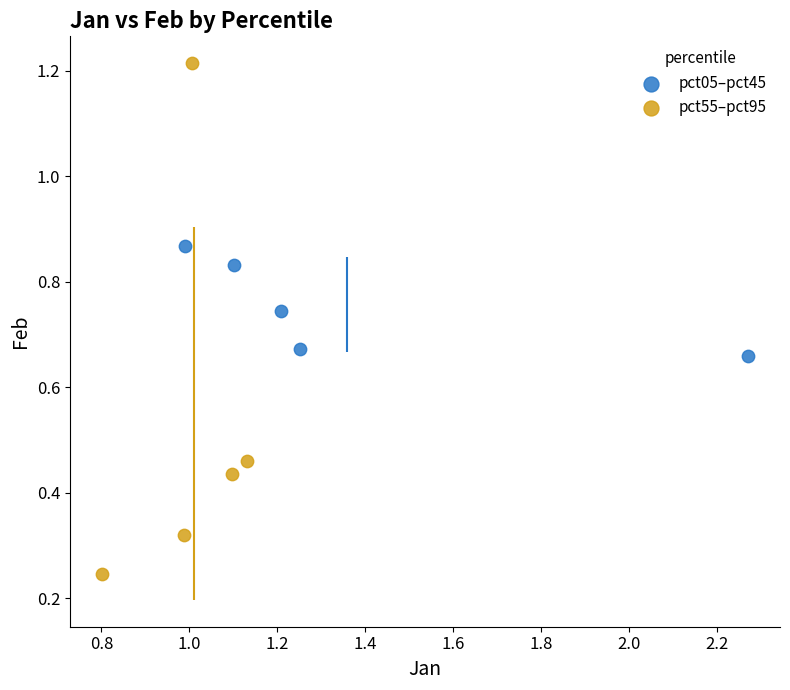

Which series has the largest Y range (max minus min)?

pct55–pct95